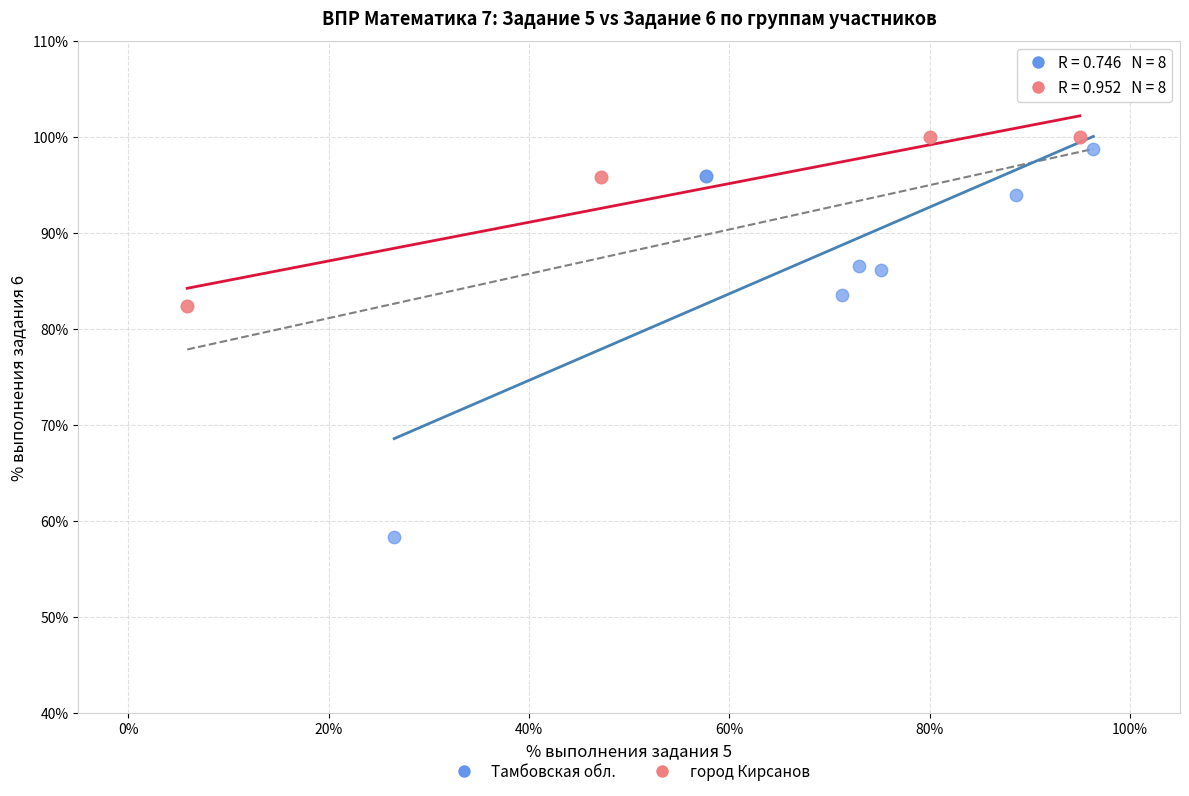

Which series contains the lowest Y value?

Тамбовская обл.